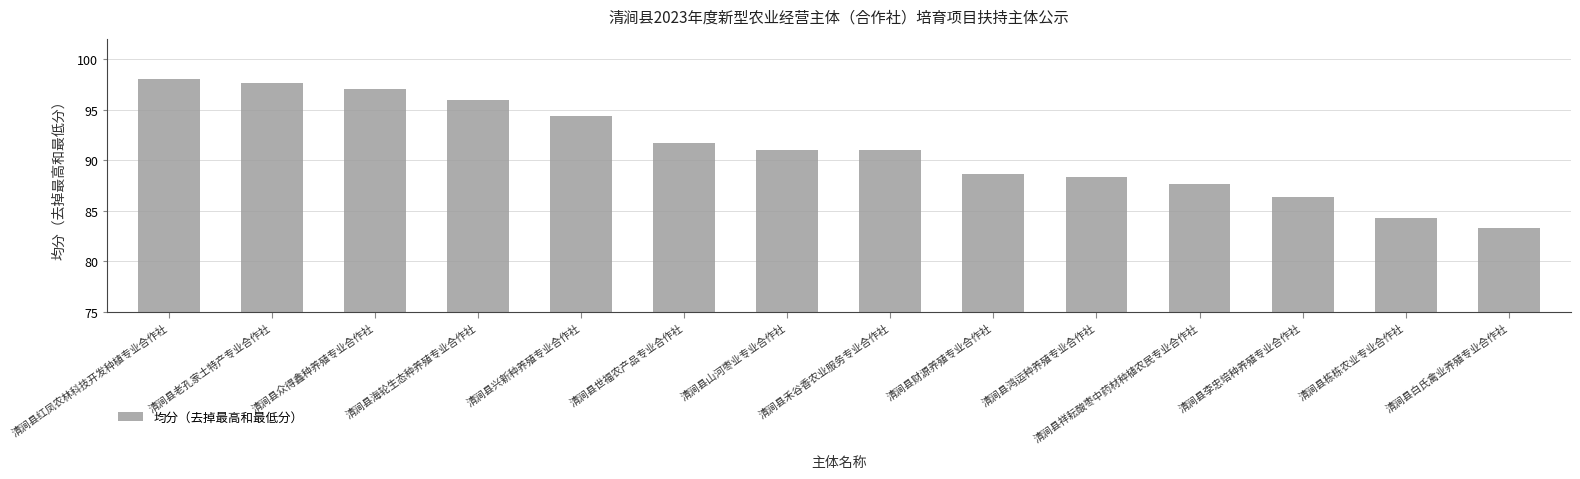

The value at 清涧县财源养殖专业合作社 is 88.7. True or false?

True